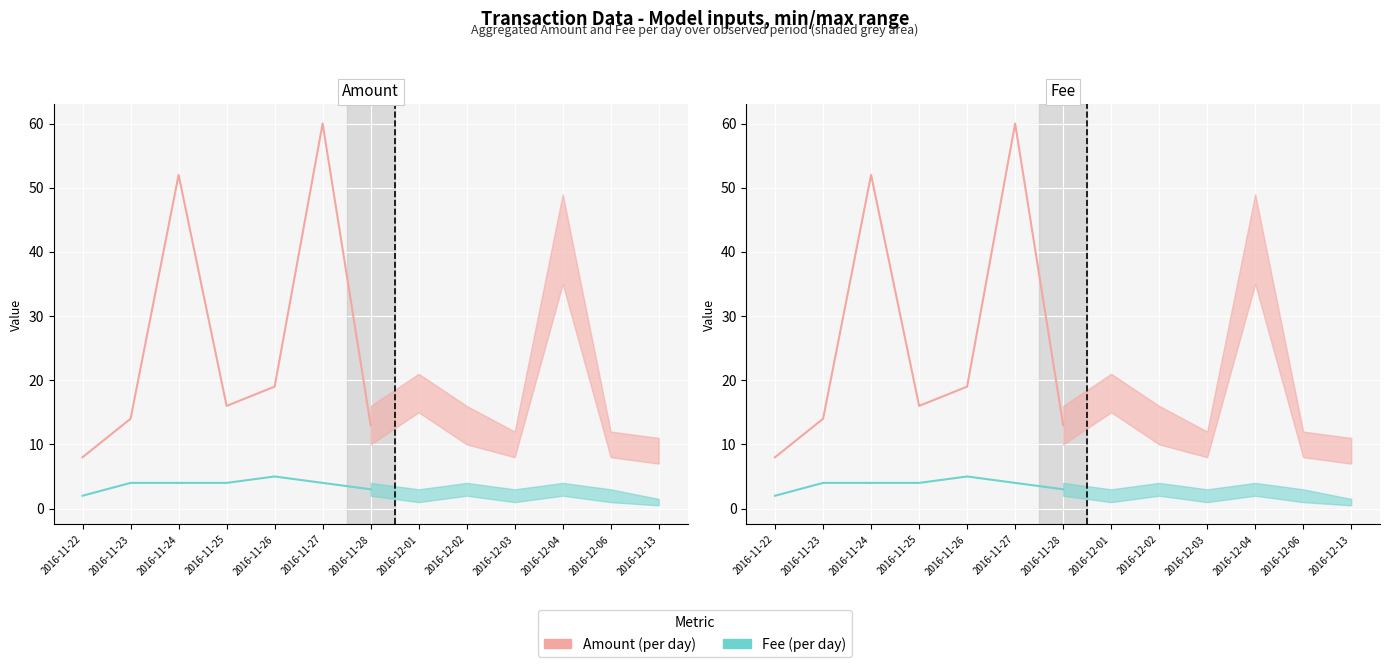

What is the value of the Fee (per day) point at the 2nd from the left?

4